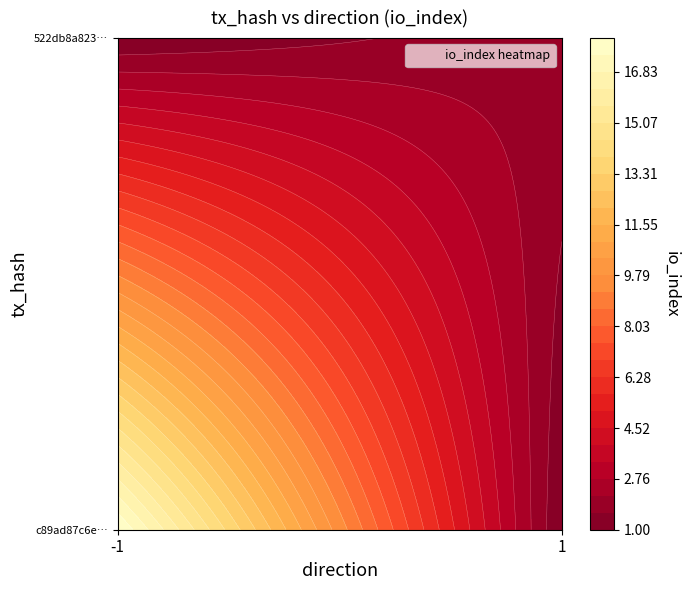

The c89ad87c6e6fdc35dcc54bd6f49e1e93b03974b series shows -2 at direction. True or false?

False